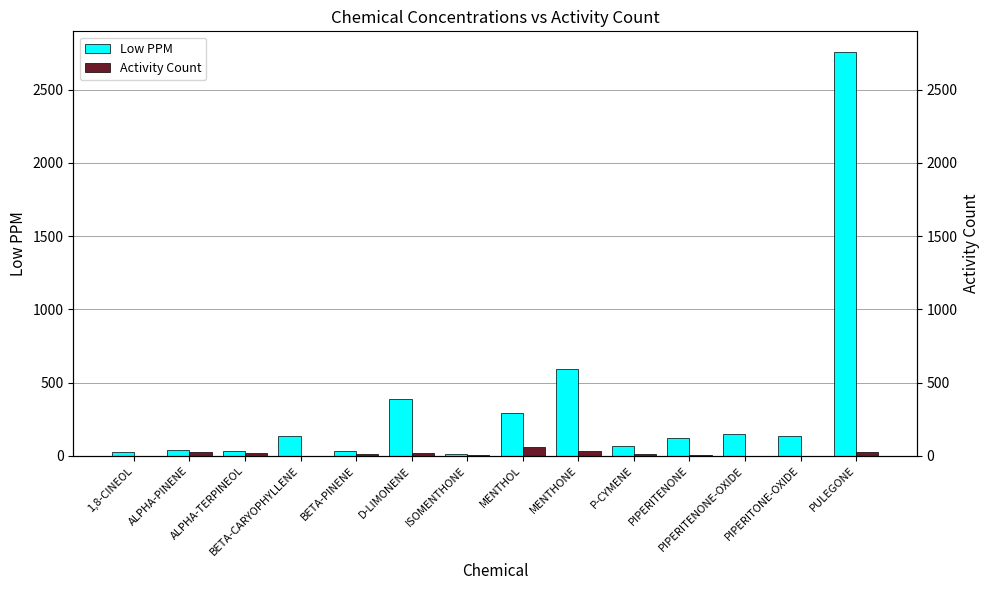

What is the label of the 9th bar from the left?

MENTHONE